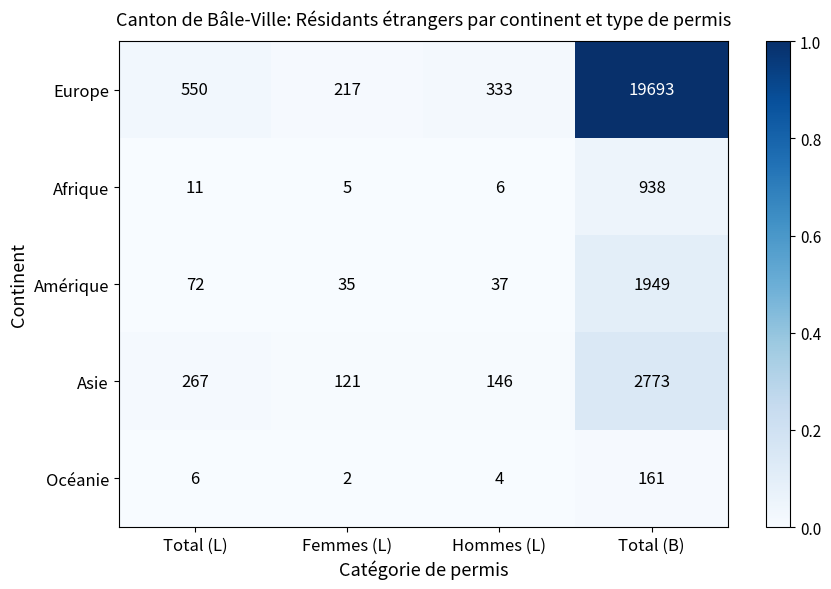

The Europe series shows 31821 at Total (B). True or false?

False